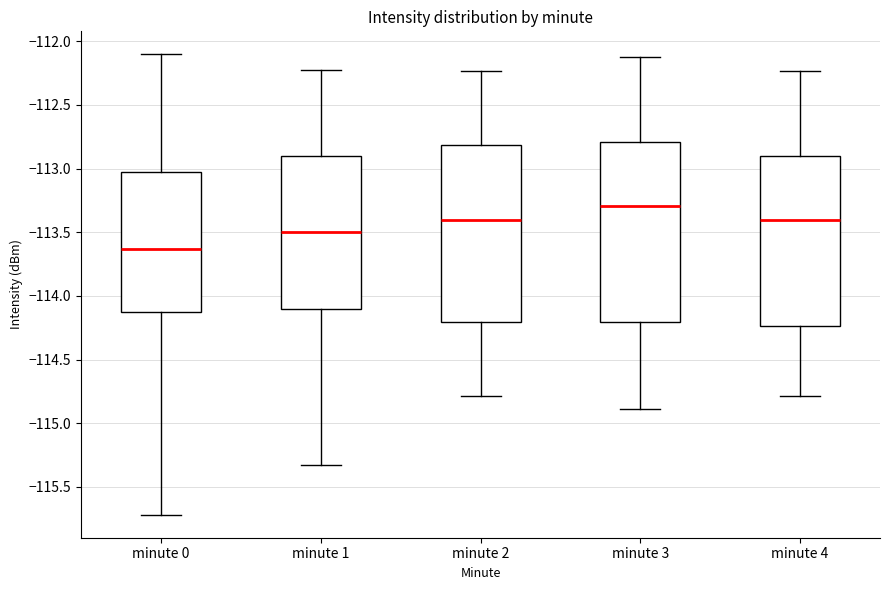

Reading left to right, read every box against the y-axis: the position of its median line, the range the box covers, and the ends of its whiskers. The values are not printed on the chart, so give them approximately, as read against the axis.

minute 0: median -113.65, box -114.15 to -113.05, whiskers -115.70 to -112.10
minute 1: median -113.50, box -114.10 to -112.90, whiskers -115.35 to -112.25
minute 2: median -113.40, box -114.20 to -112.80, whiskers -114.80 to -112.25
minute 3: median -113.30, box -114.20 to -112.80, whiskers -114.90 to -112.10
minute 4: median -113.40, box -114.25 to -112.90, whiskers -114.80 to -112.25